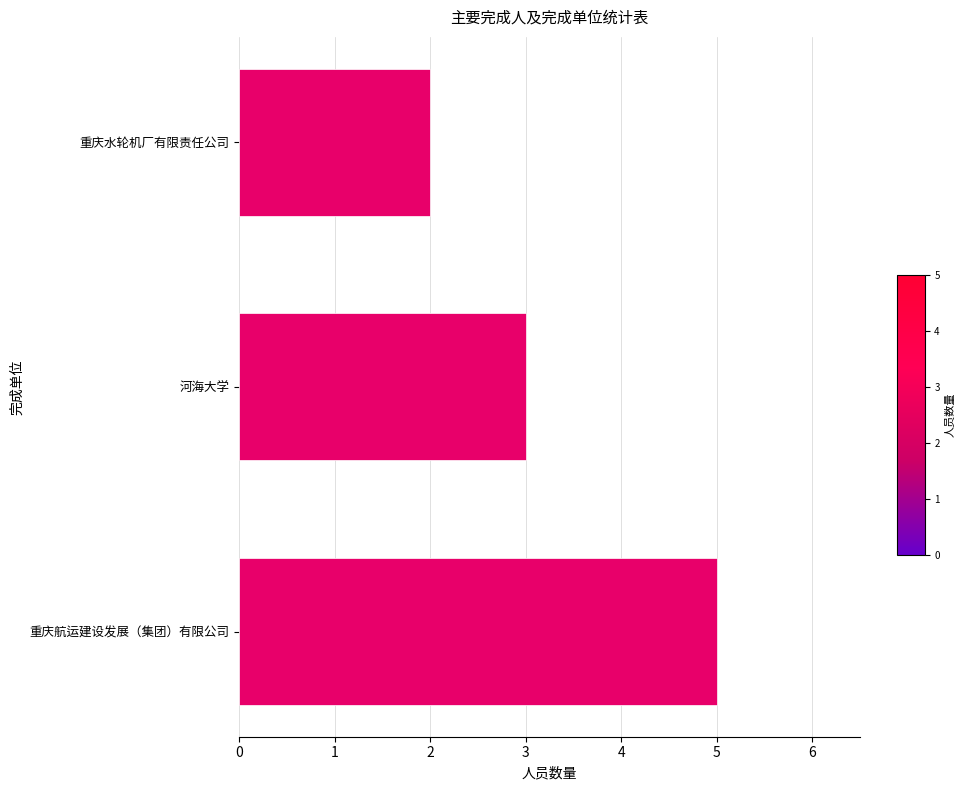

Reading bottom to top, extract all data points from this chart.

重庆航运建设发展（集团）有限公司=5	河海大学=3	重庆水轮机厂有限责任公司=2